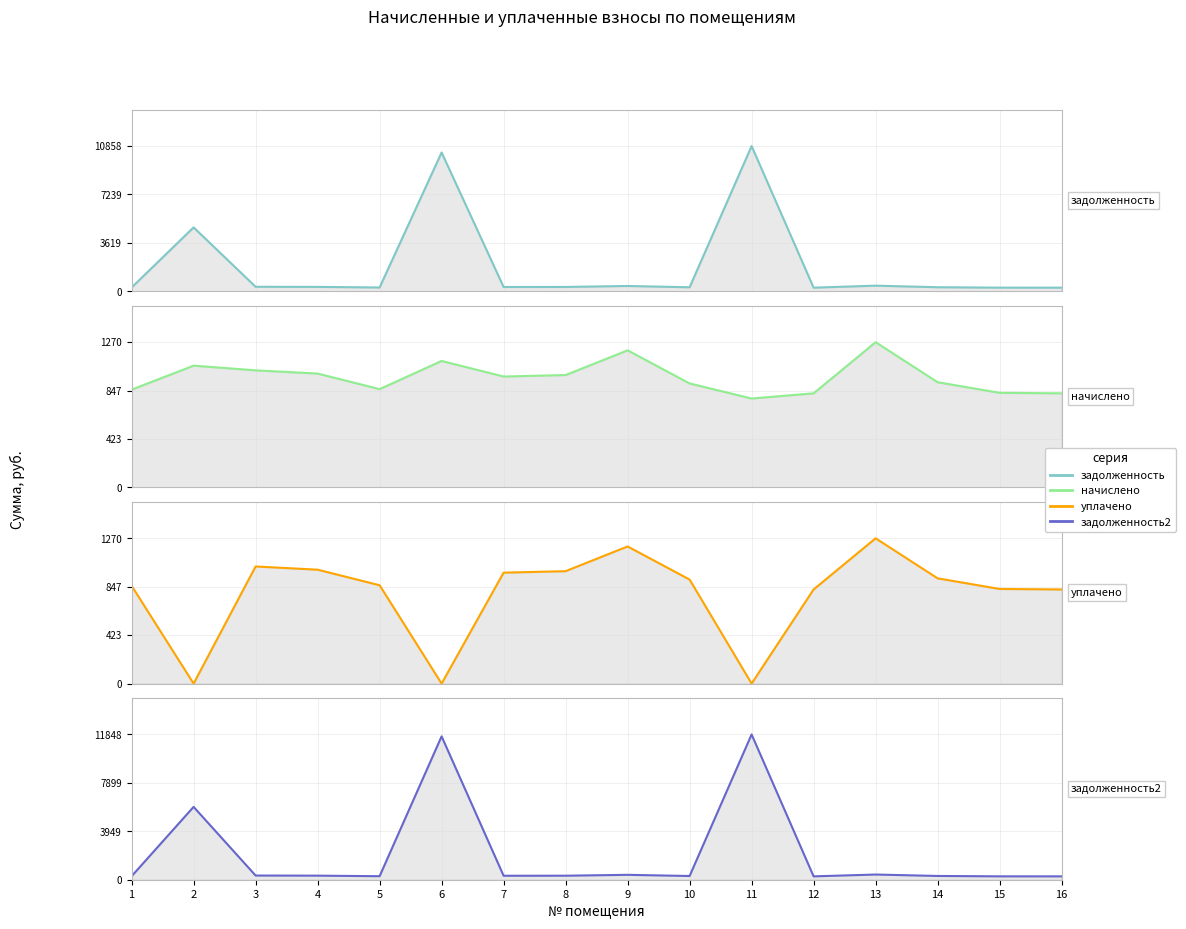

Rank the series by their maximum value, from highest to lowest.

задолженность2 (col_7), задолженность (col_2), начислено (col_4), уплачено (col_5)